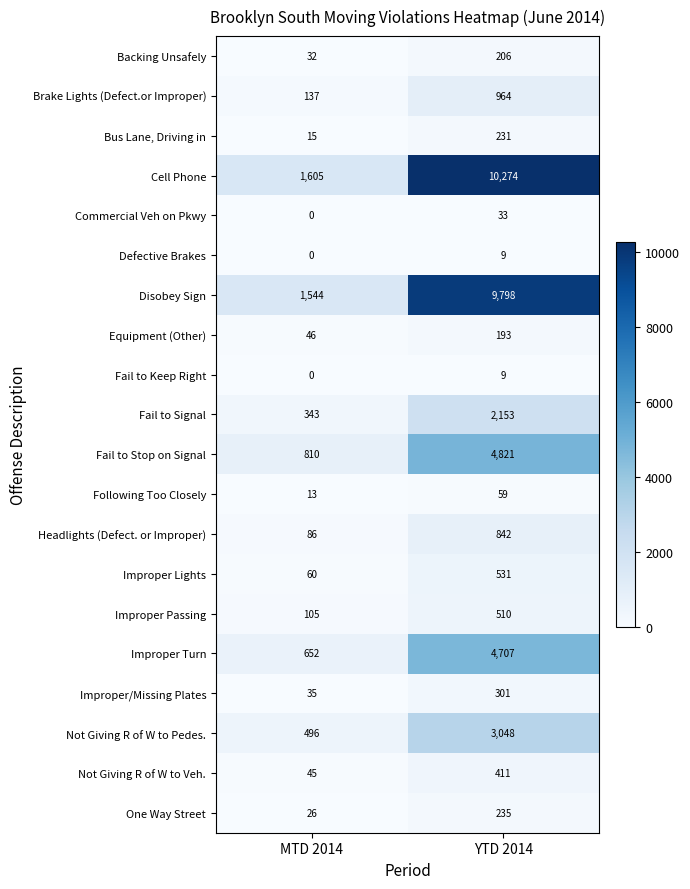

The value of Fail to Stop on Signal at MTD 2014 is 810. True or false?

True